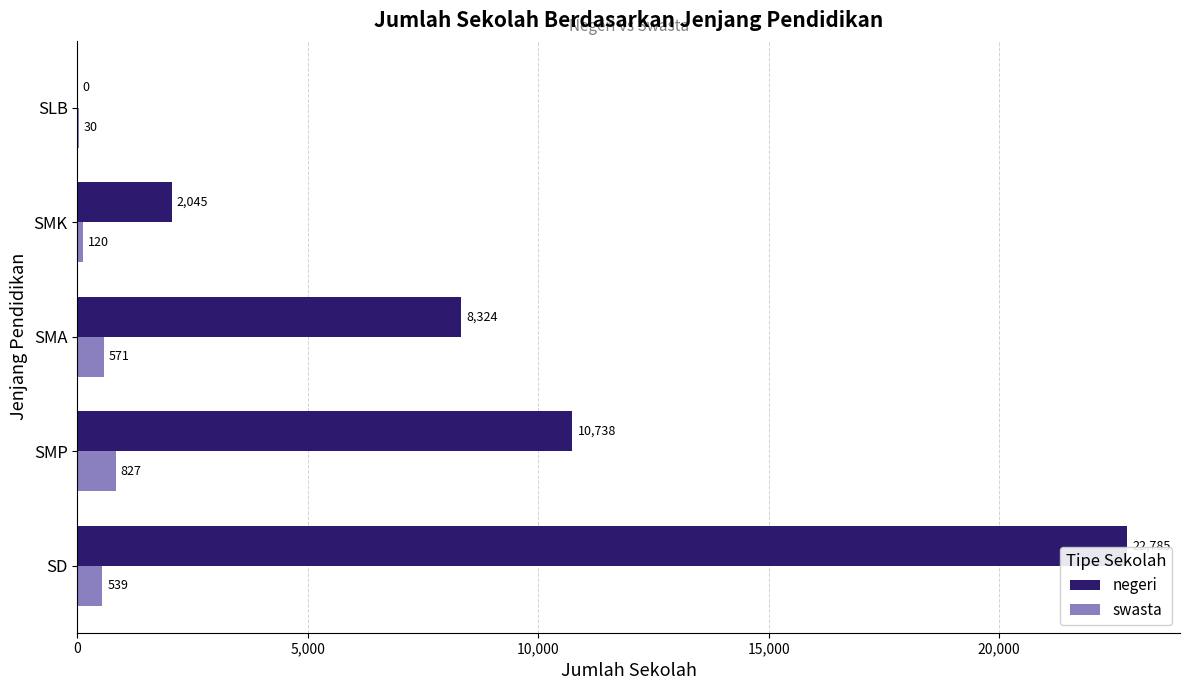

True or false: negeri has a value of 3248 at SMK.

False